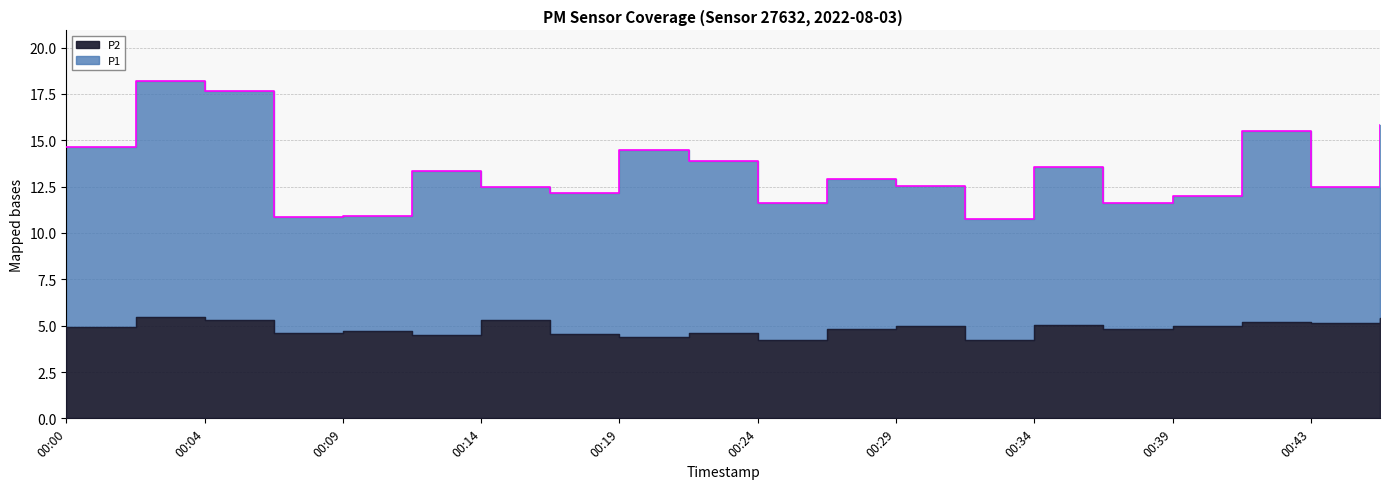

What is the sum of the values at 00:41 and 00:12?

28.9